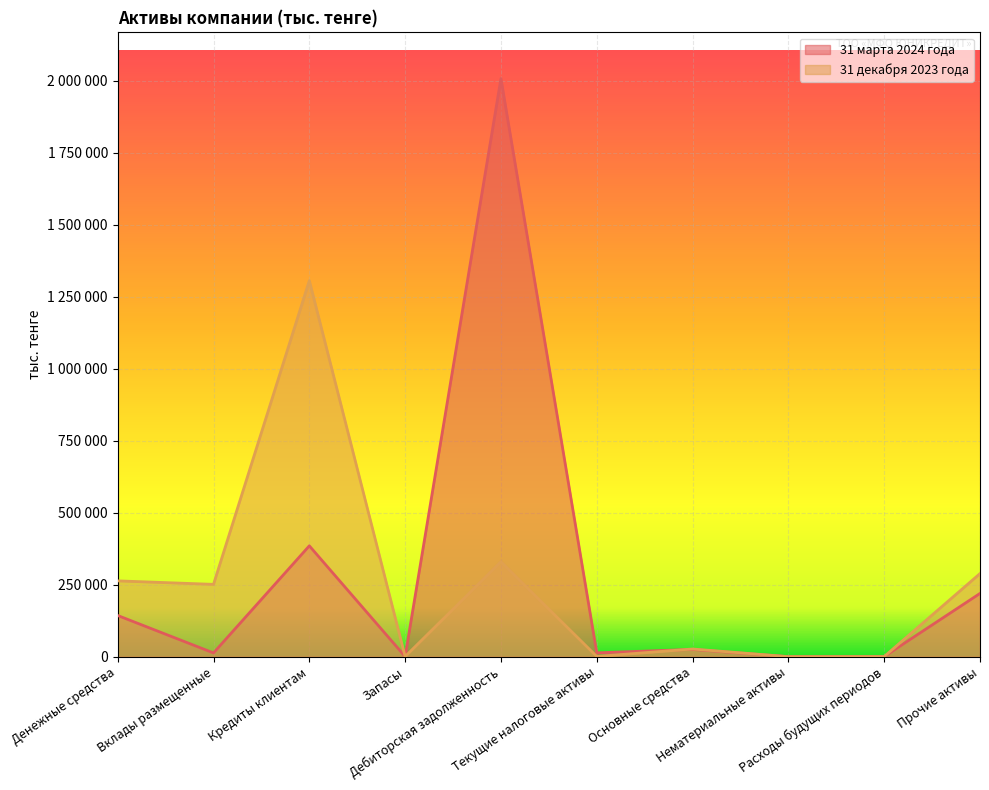

What are all the series names shown in the legend?

31 марта 2024 года, 31 декабря 2023 года